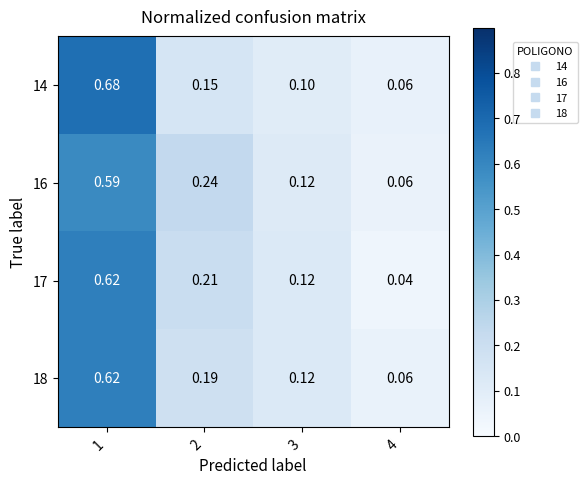

Reading right to left, extract all data points from this chart.

14: 4=0.1	3=0.1	2=0.1	1=0.7
16: 4=0.1	3=0.1	2=0.2	1=0.6
17: 4=0.0	3=0.1	2=0.2	1=0.6
18: 4=0.1	3=0.1	2=0.2	1=0.6